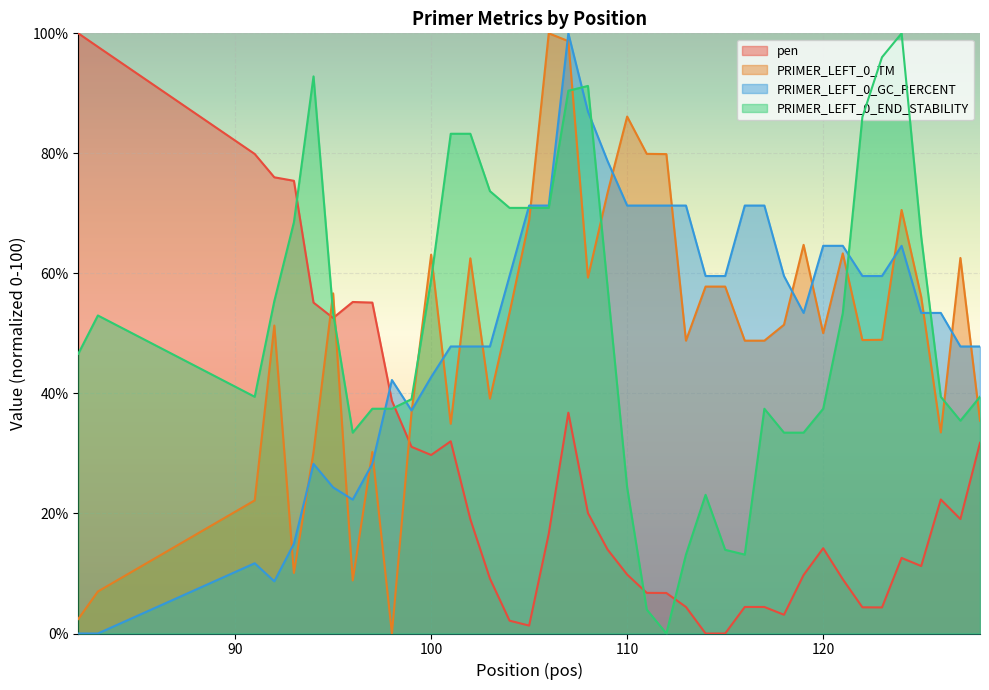

How many lines are shown in the chart?

4